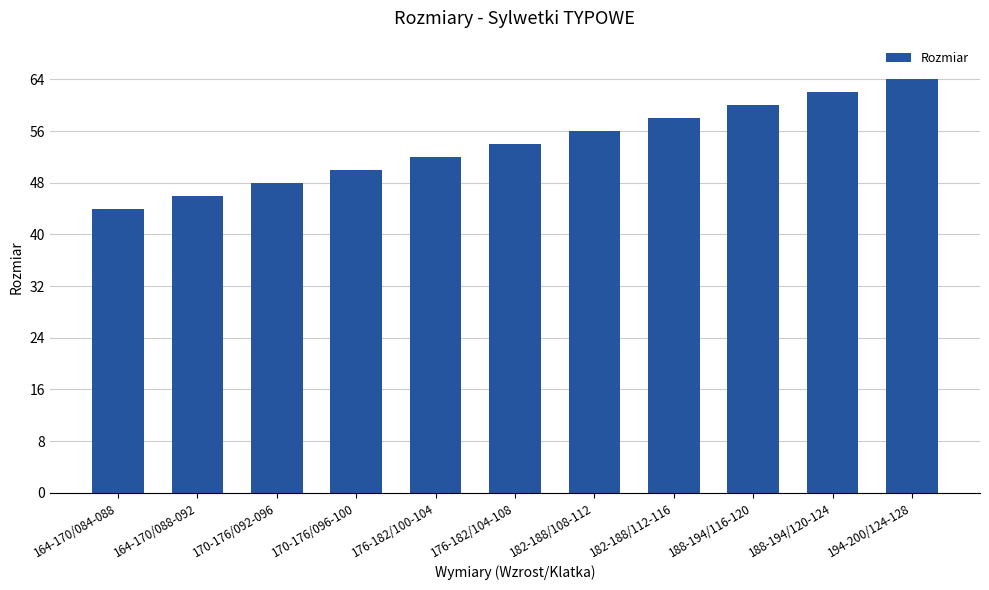

Where is the data nearest to the value 54?

176-182/104-108